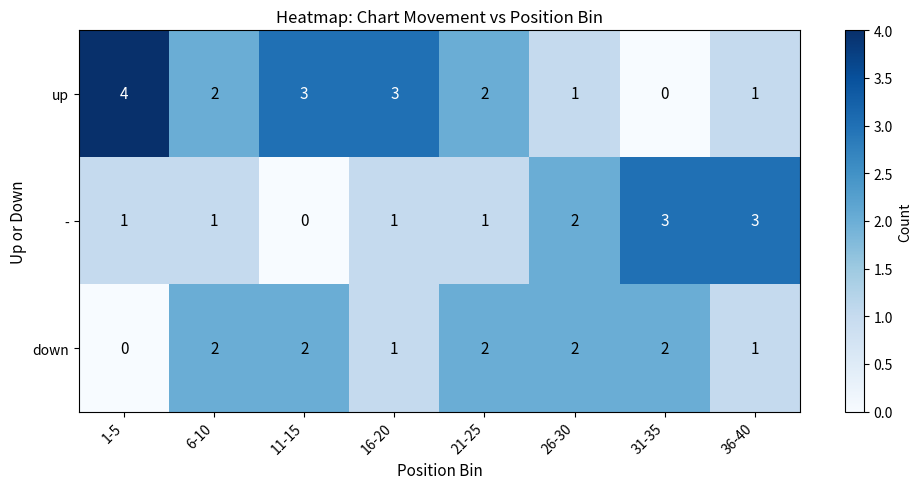

Which category has the highest value across all series?

1-5